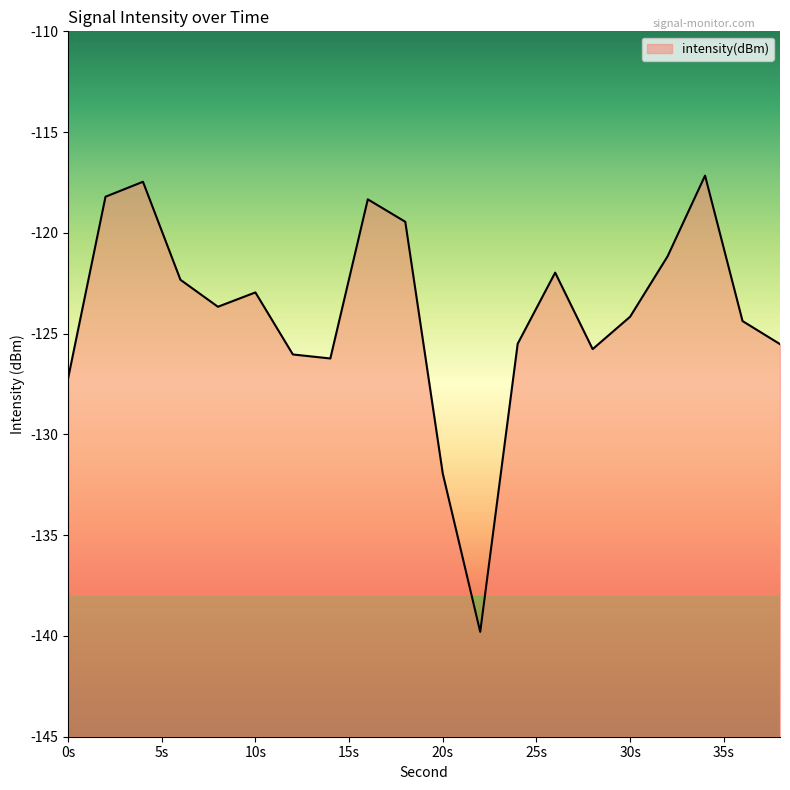

The chart shows a value of -207.9 at 10s. True or false?

False